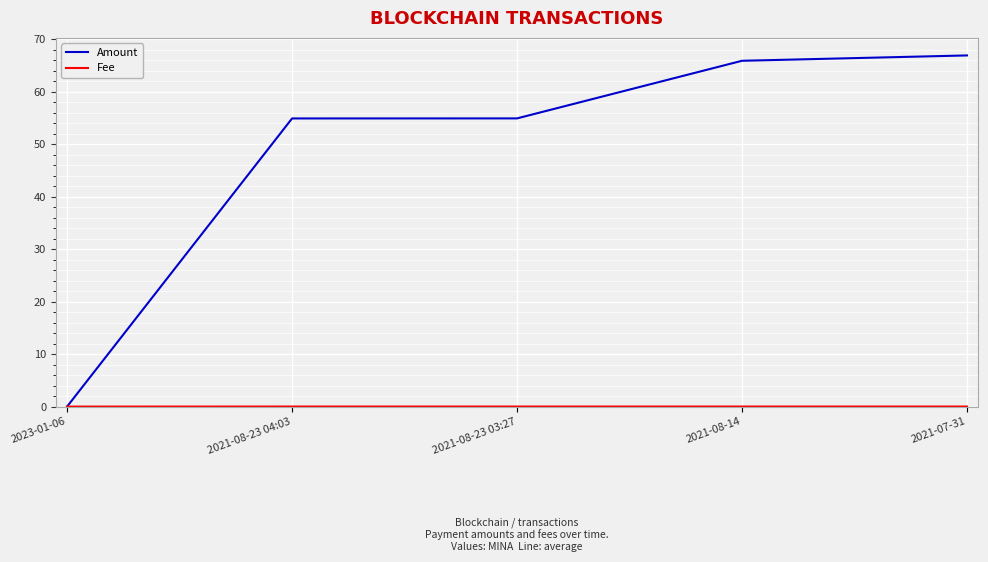

Does the chart have visible grid lines?

Yes